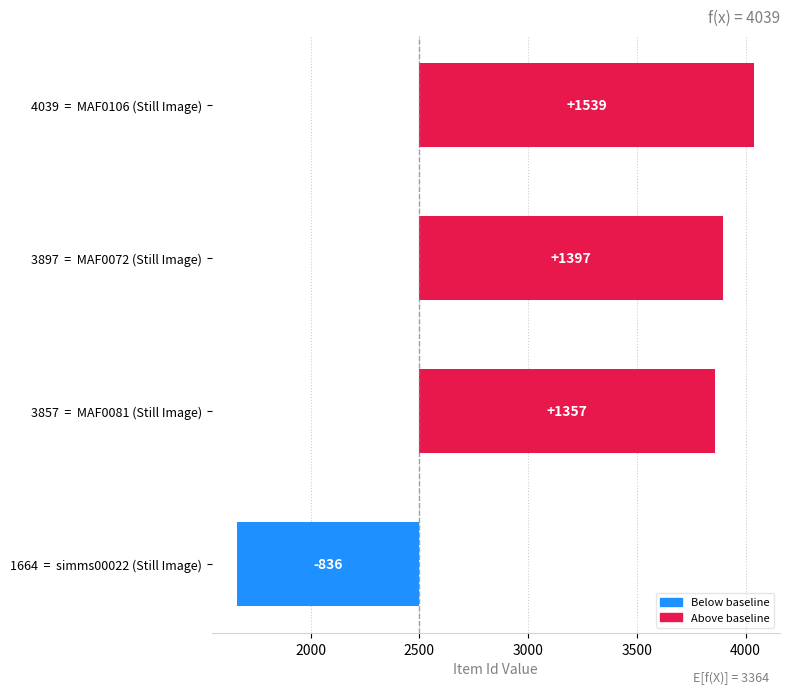

Which has a higher value, 1664 = simms00022 (Still Image) or 4039 = MAF0106 (Still Image)?

4039 = MAF0106 (Still Image)